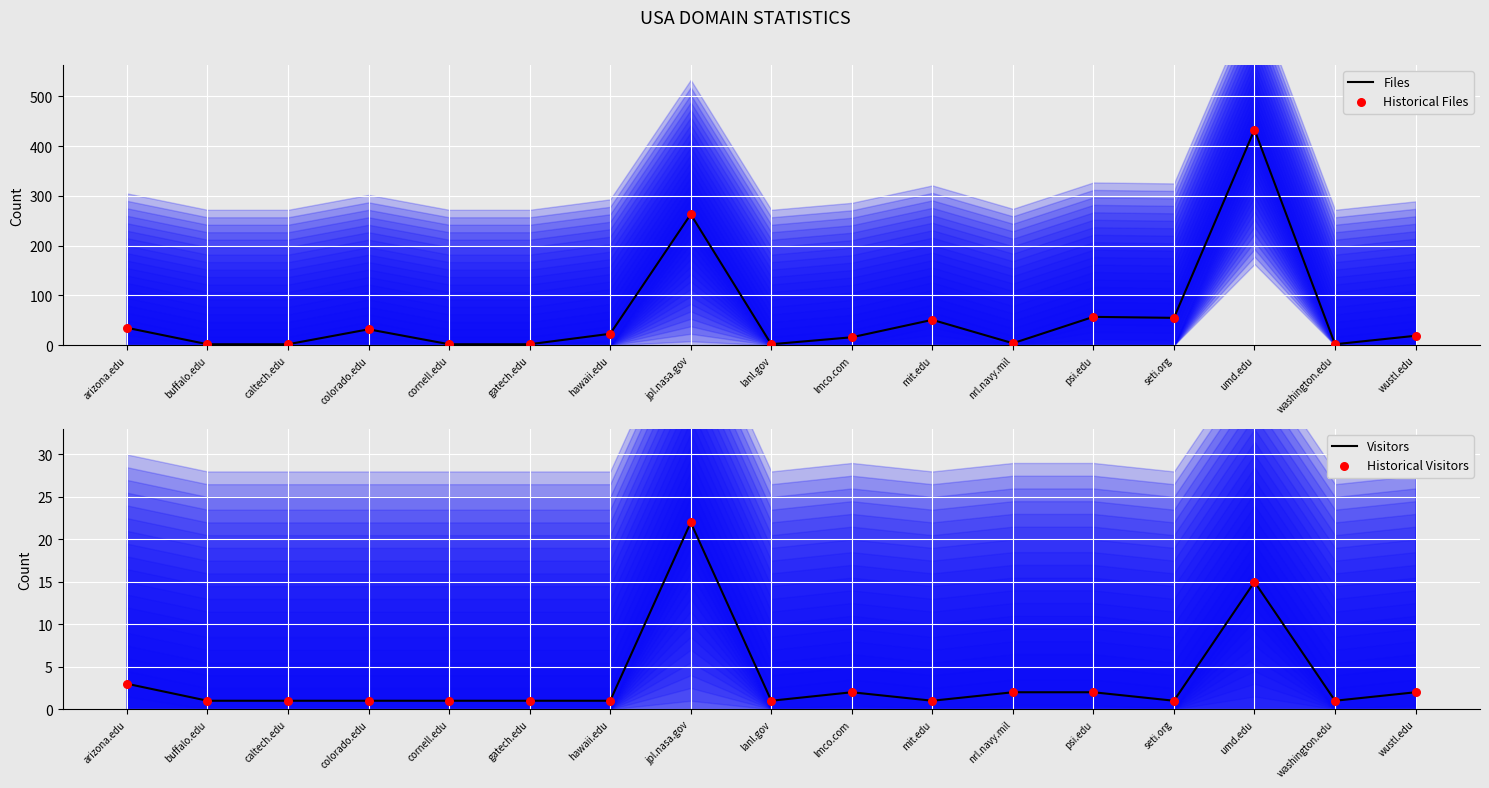

What is the total value across all series at washington.edu?

6